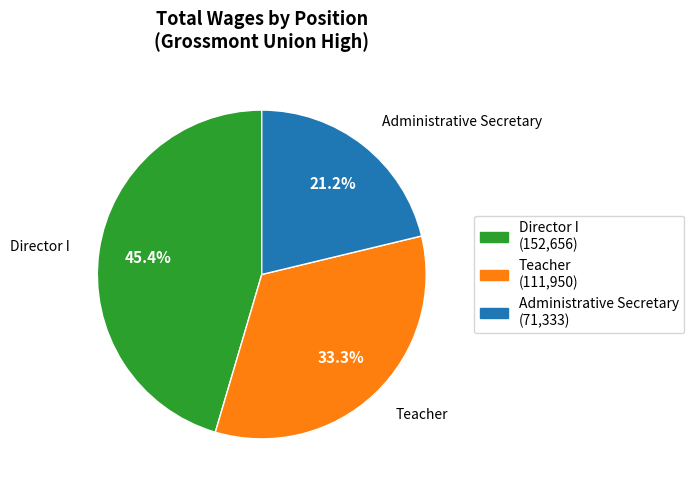

Is Administrative Secretary the majority of the pie?

No